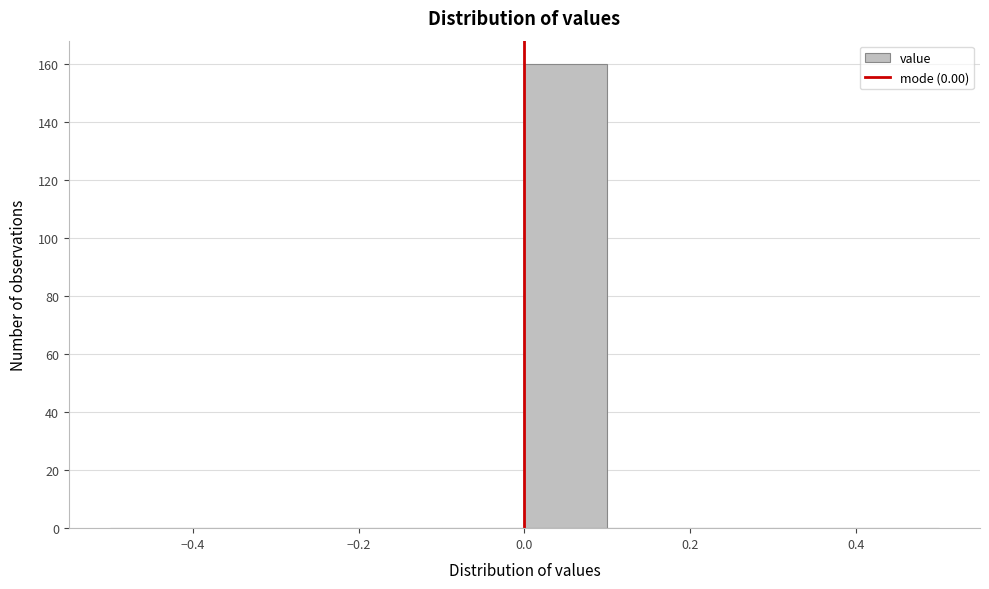

Reading left to right, list every bar in this chart as the range it spans on the x-axis followed by its height. The values are not printed on the chart, so give them approximately, as read against the axis.

-0.5 to -0.4: 0
-0.4 to -0.3: 0
-0.3 to -0.2: 0
-0.2 to -0.1: 0
-0.1 to 0.0: 0
0.0 to 0.1: 160
0.1 to 0.2: 0
0.2 to 0.3: 0
0.3 to 0.4: 0
0.4 to 0.5: 0